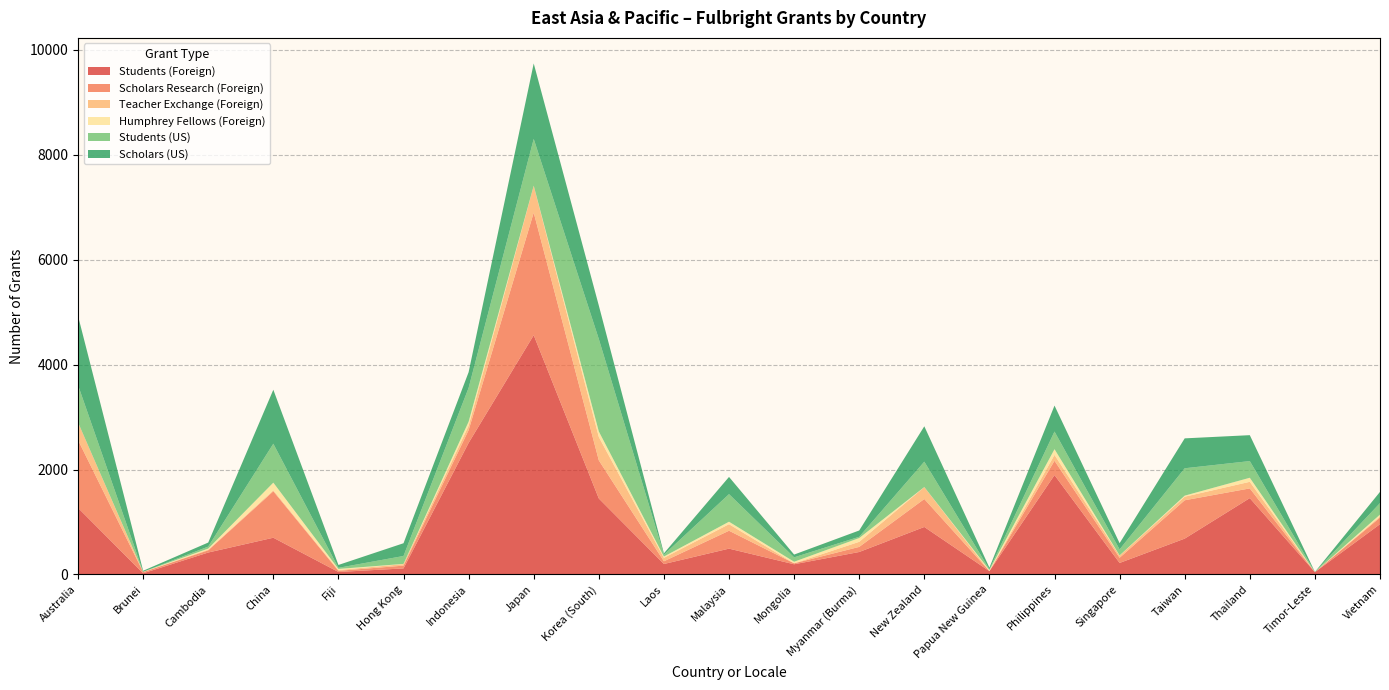

Reading right to left, transcribe all the data shown in this chart.

Students (Foreign): 958	44	1455	683	219	1894	63	905	428	194	492	199	1448	4561	2508	115	47	700	418	22	1269
Scholars Research (Foreign): 126	0	185	731	99	273	2	533	97	18	341	52	727	2336	242	53	22	885	42	24	1293
Teacher Exchange (Foreign): 21	0	126	68	41	112	0	227	97	0	125	66	446	513	86	29	15	20	12	1	336
Humphrey Fellows (Foreign): 36	0	77	20	4	109	19	1	72	30	47	24	105	1	76	4	21	145	21	4	0
Students (US): 219	2	318	522	114	336	13	484	24	84	526	36	1762	891	645	151	21	742	38	0	711
Scholars (US): 214	2	494	570	119	495	33	674	120	53	328	25	638	1439	299	243	55	1029	77	19	1320